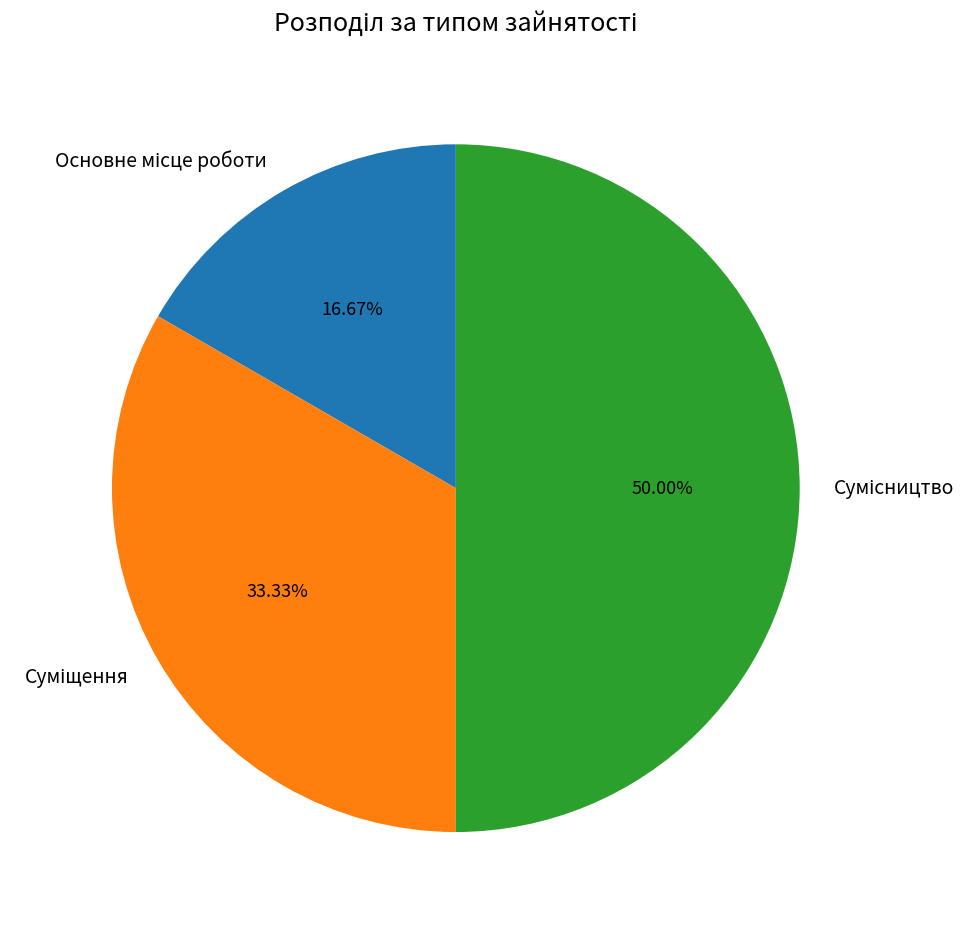

Is there any slice that represents more than half of the pie?

No